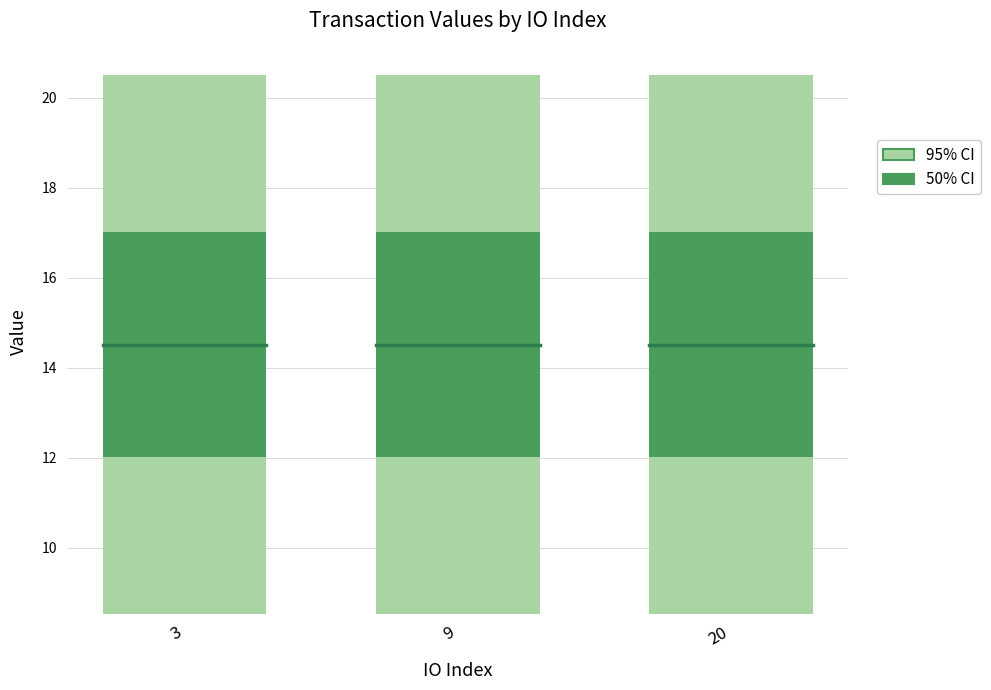

Are the bars grouped side by side (vs. stacked)?

Yes